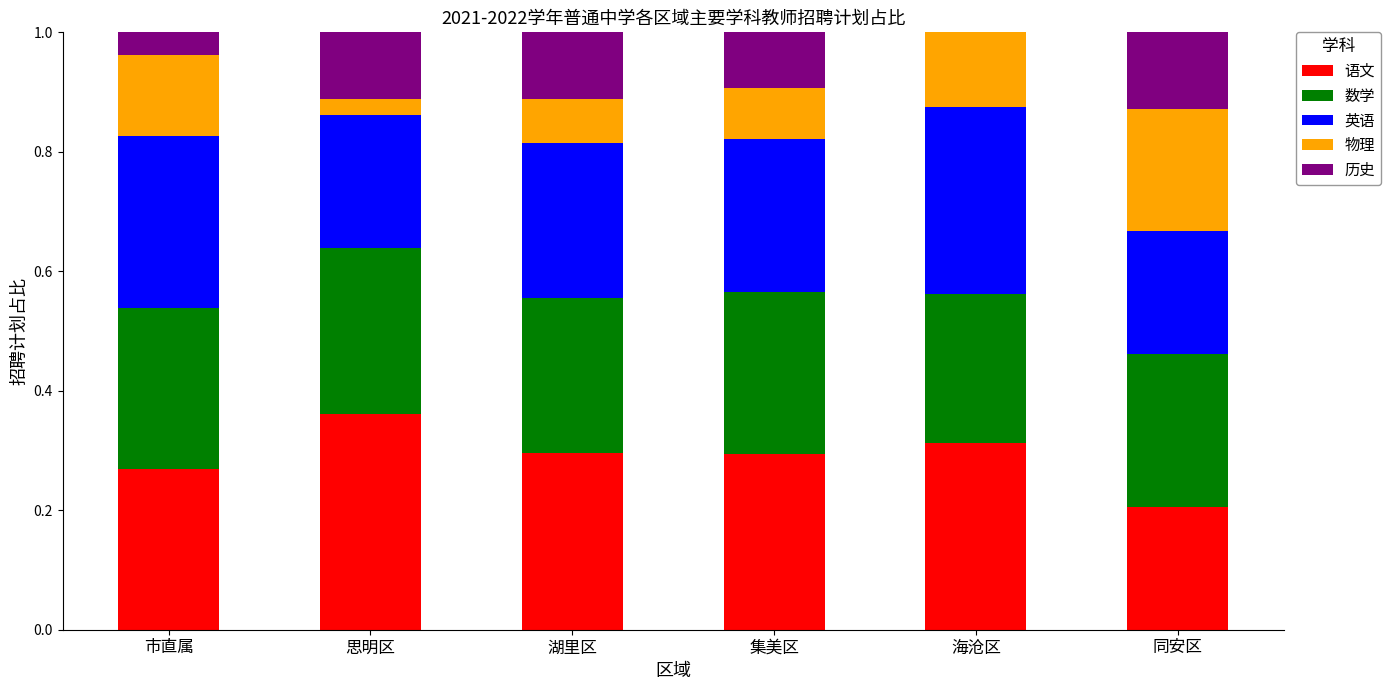

What is the total value across all series at 市直属?

1.0